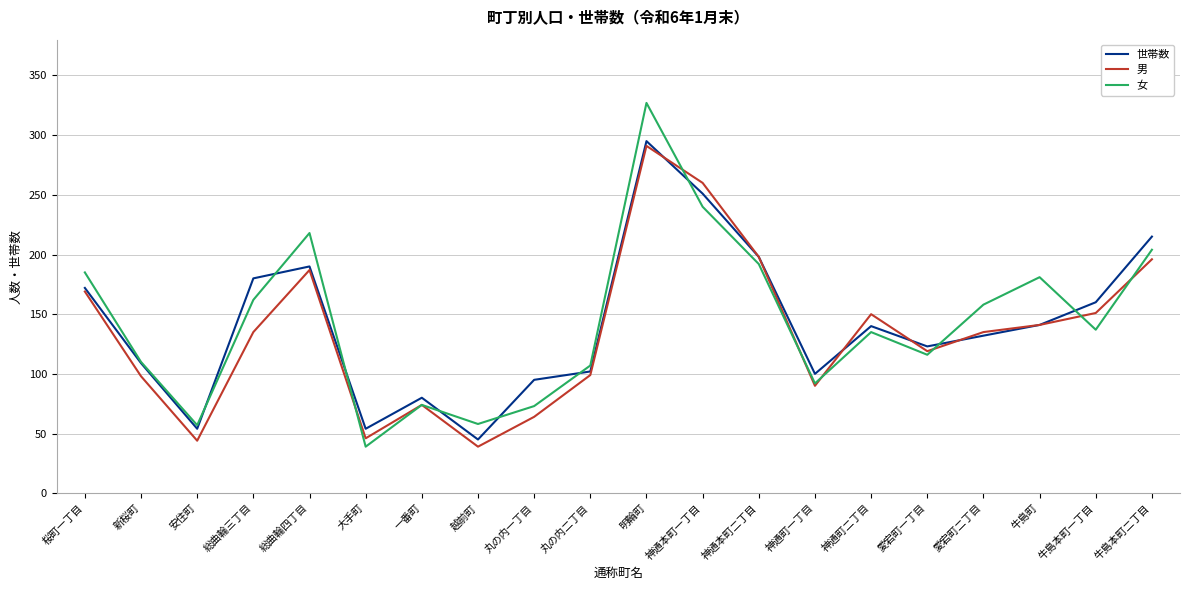

What position from the left is 丸の内二丁目?

10